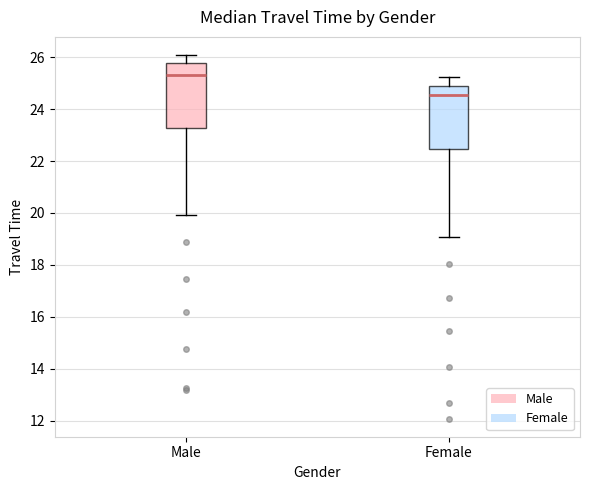

Which box has the highest median line?

Male